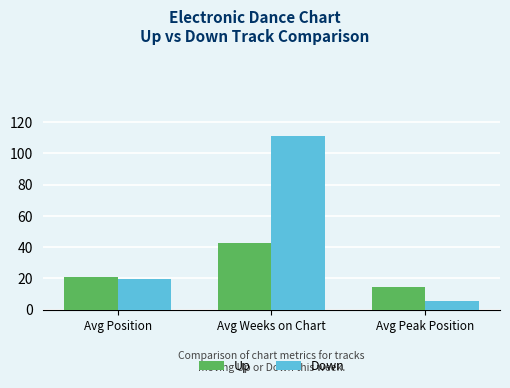

Count the number of data series in this chart.

2